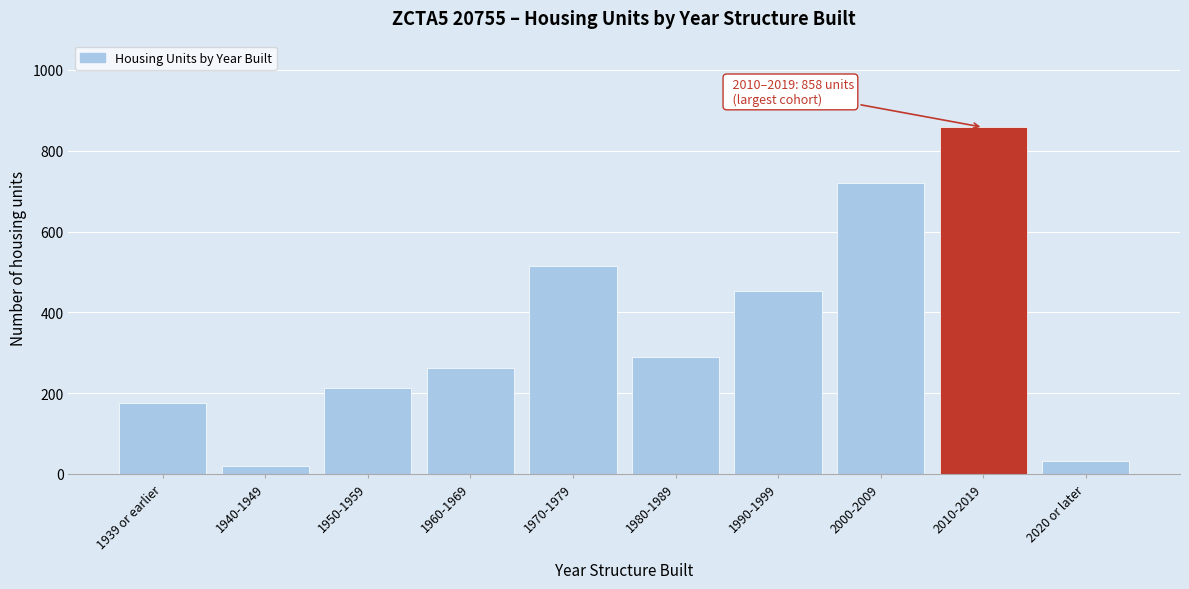

Reading left to right, list all the values displayed in this chart.

1939 or earlier=176	1940-1949=20	1950-1959=212	1960-1969=262	1970-1979=515	1980-1989=289	1990-1999=452	2000-2009=719	2010-2019=858	2020 or later=33